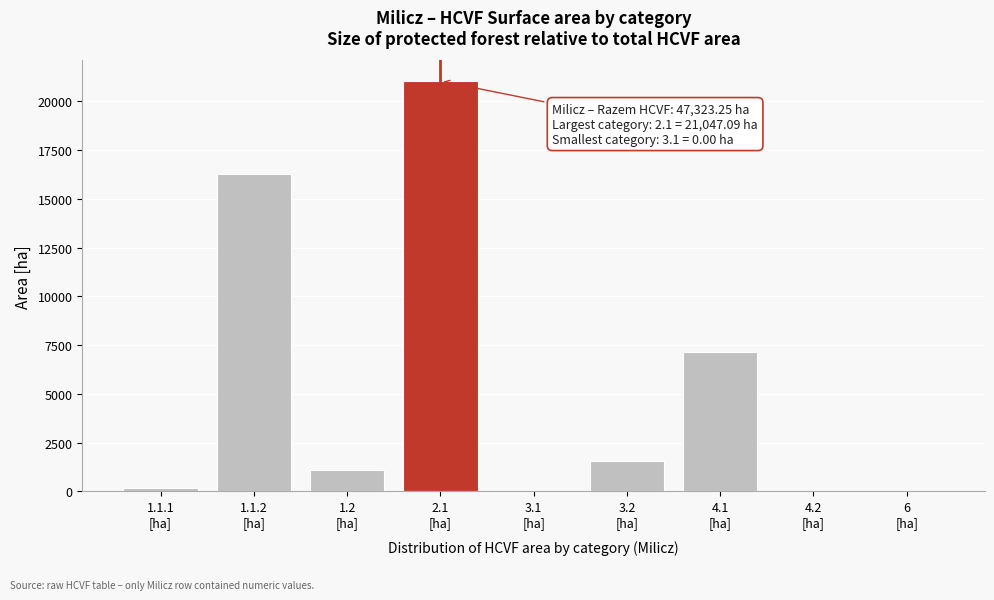

Count the number of data series in this chart.

1